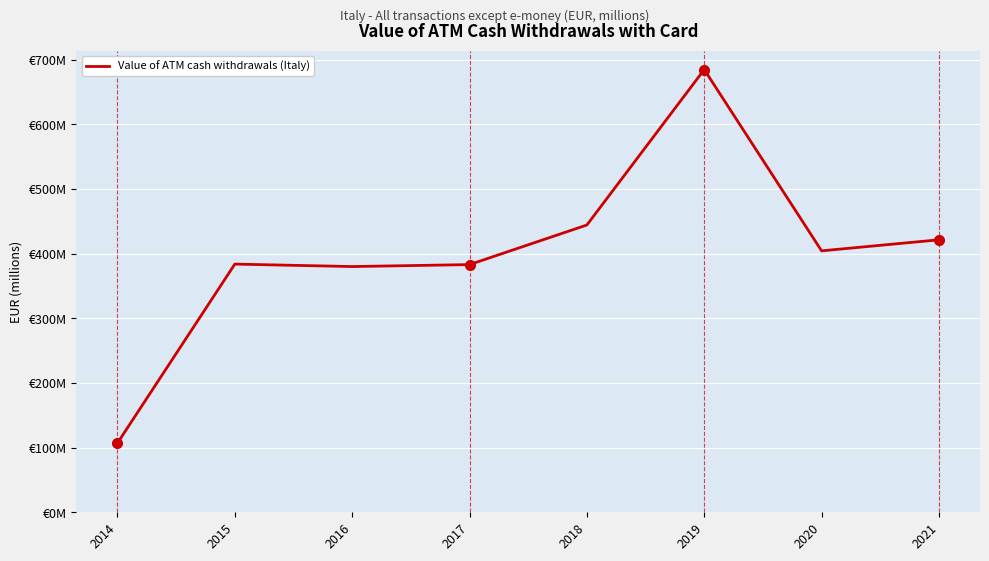

True or false: the data shows 179.0 at 2014.

False